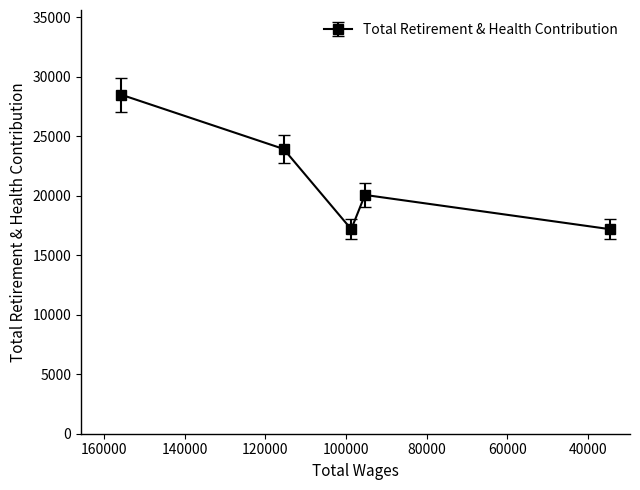

Which has a higher value, 115466.0 or 155686.0?

155686.0